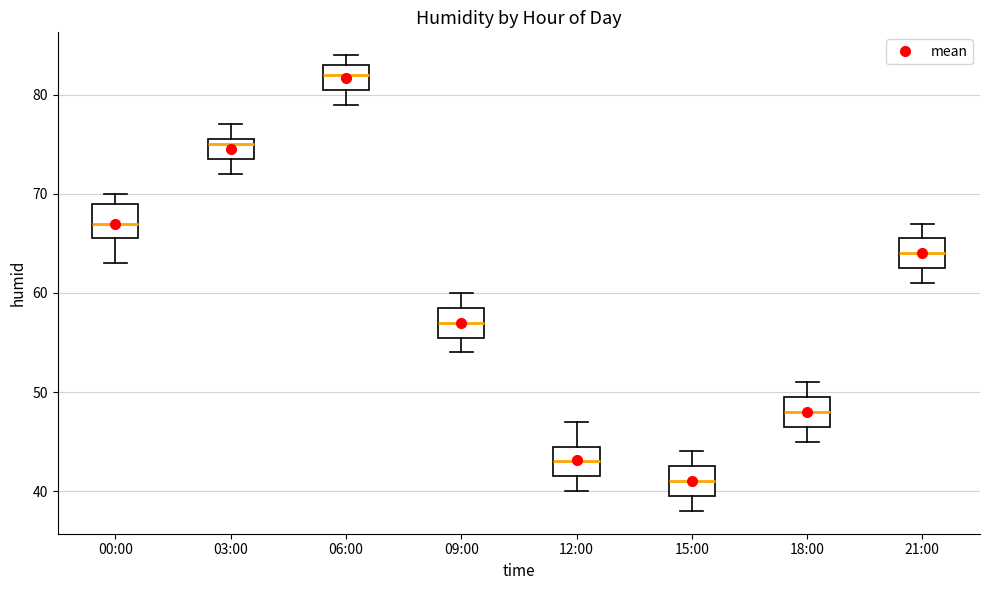

Which box has the lowest median line?

15:00